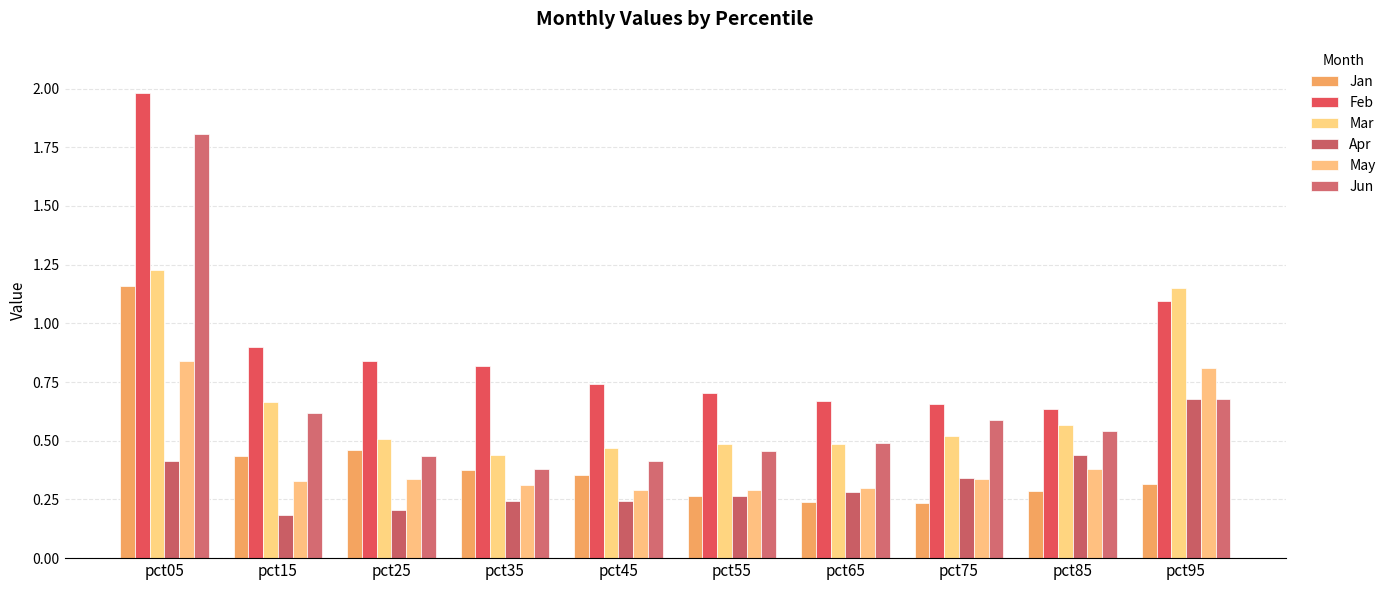

Count the number of data series in this chart.

6